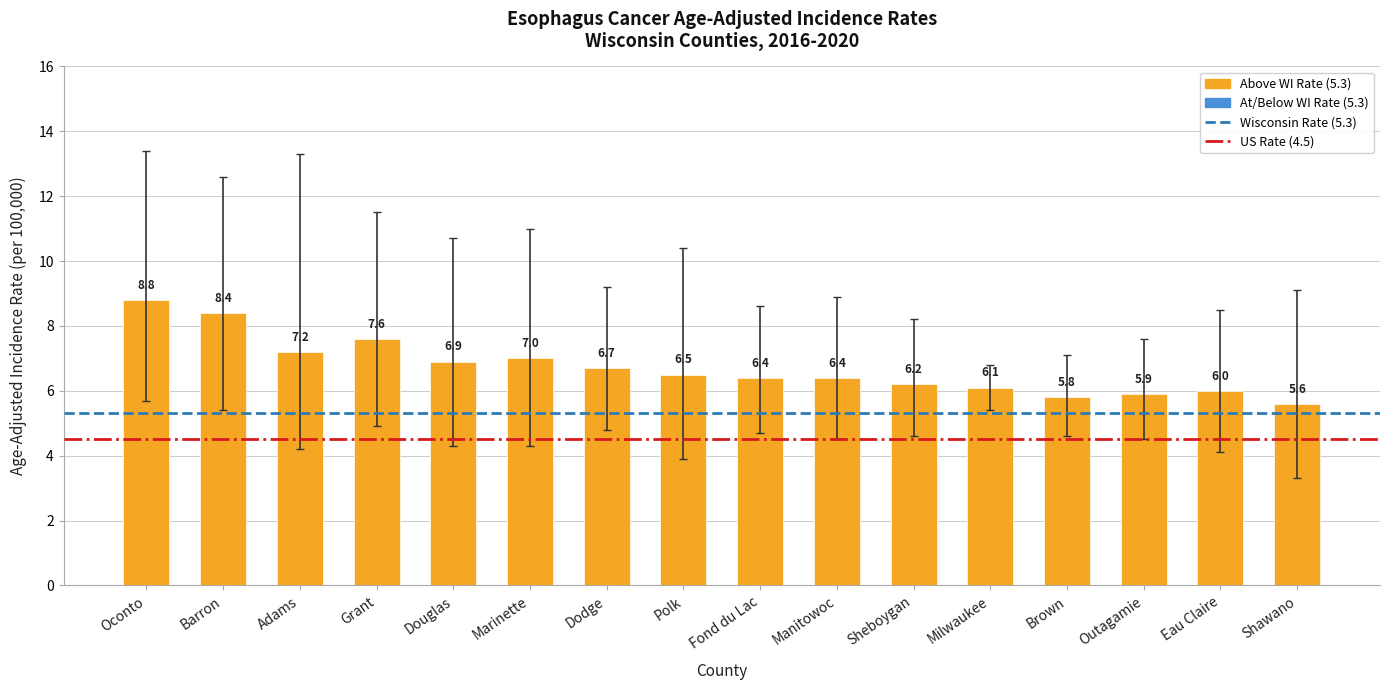

What is the approximate value at Fond du Lac?

6.4